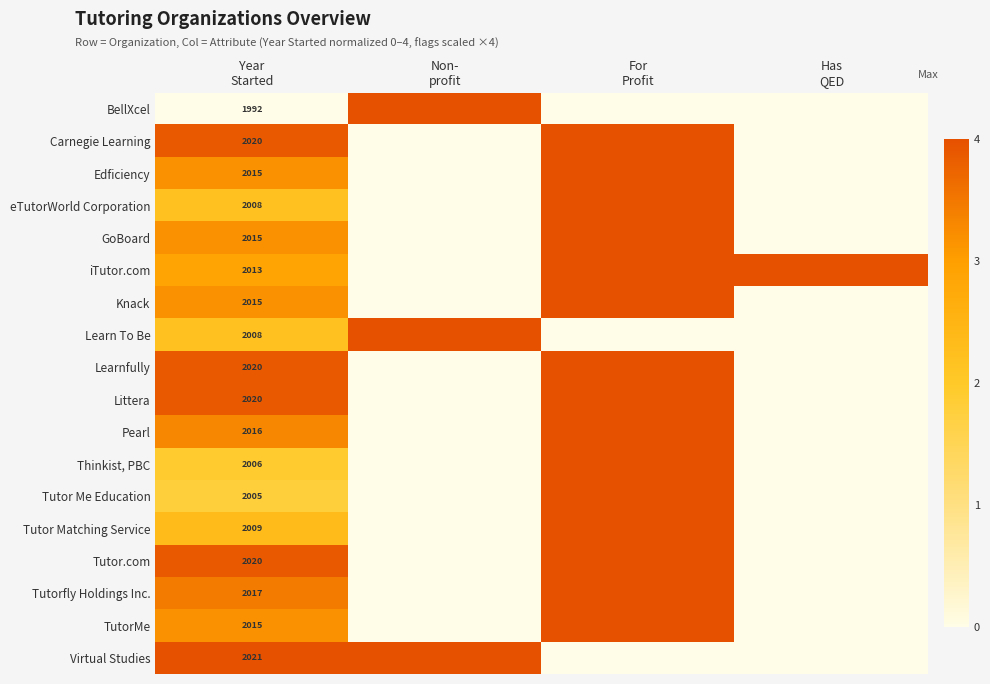

Is the value of TutorMe at Year Started greater than the value of Pearl at Year Started?

No